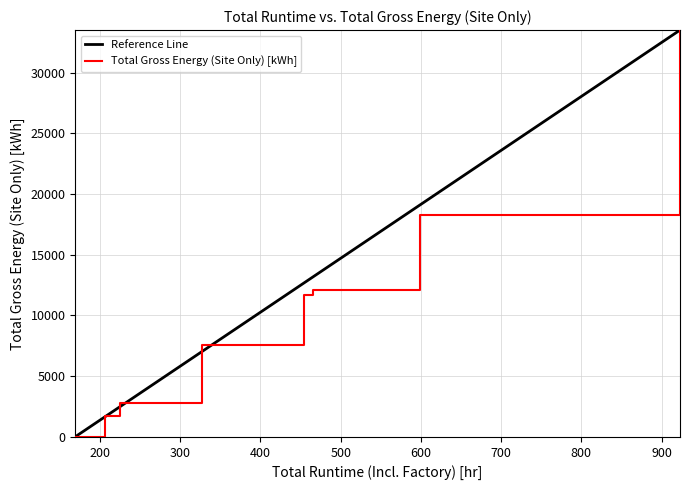

What is the difference between the second highest and second lowest values?

16579